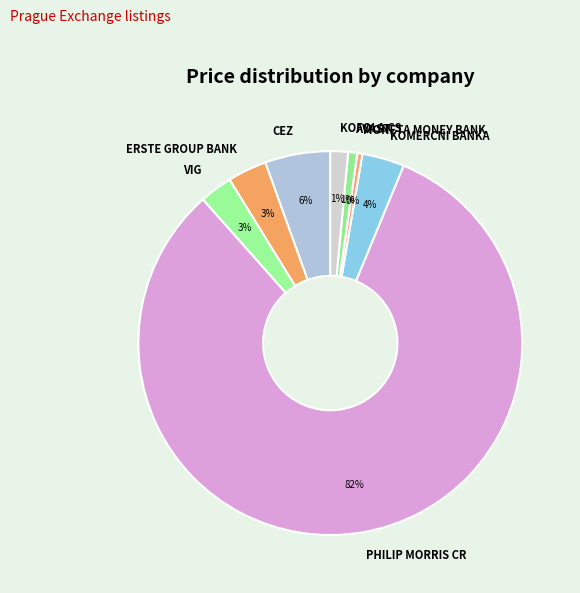

How many slices are in this pie chart?

8